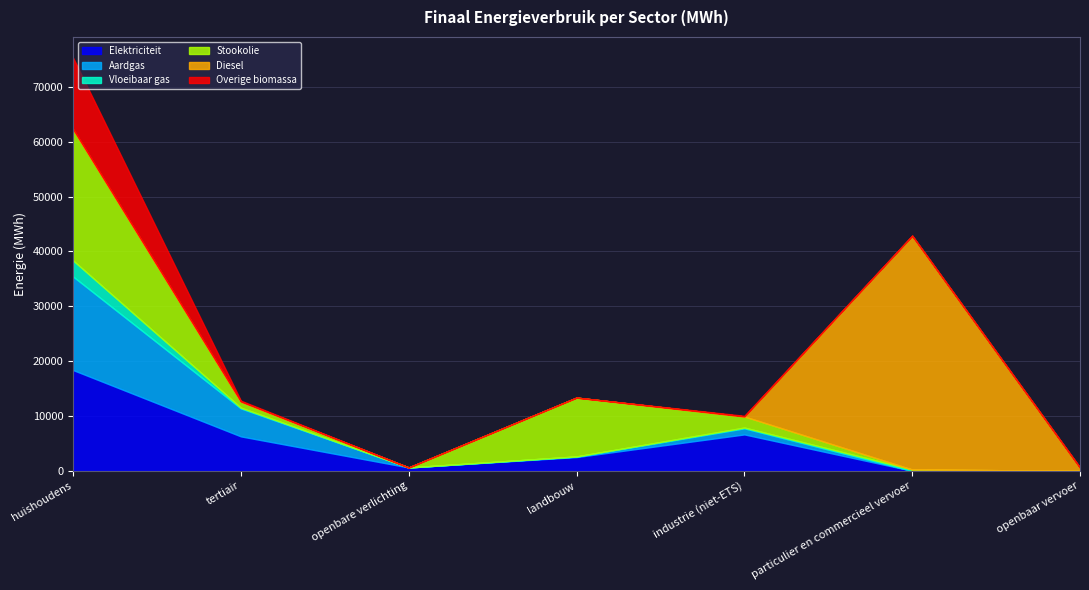

The Aardgas series shows -11731.9 at openbaar vervoer. True or false?

False